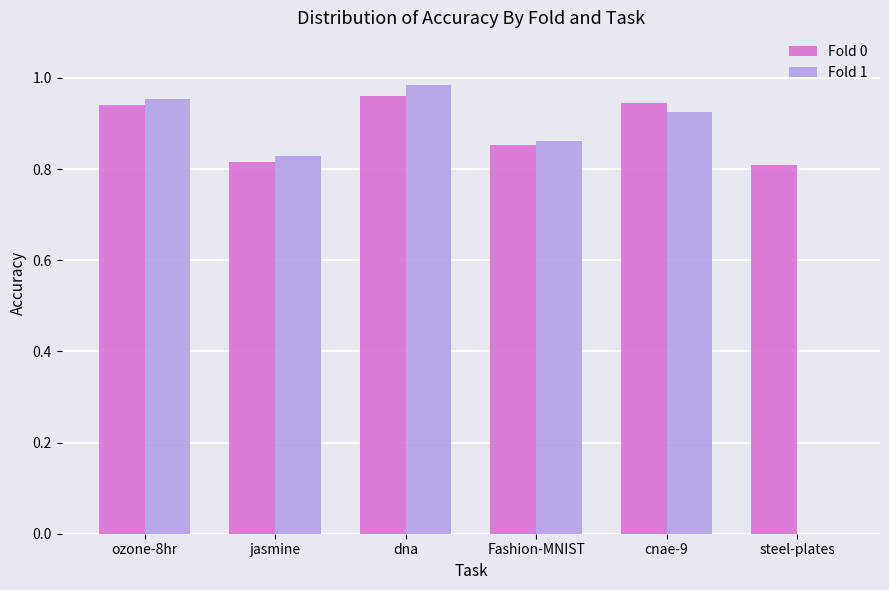

What is the sum of all Fold 0 values?

5.3